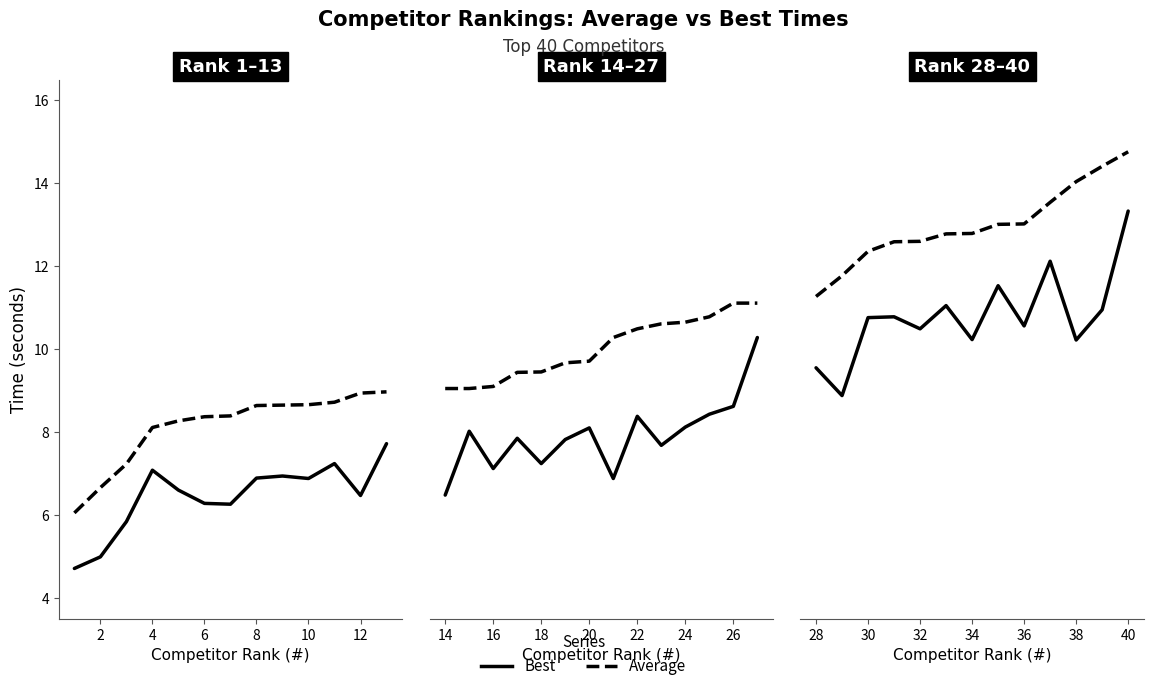

List the series in order of their overall mean, highest first.

Average, Best